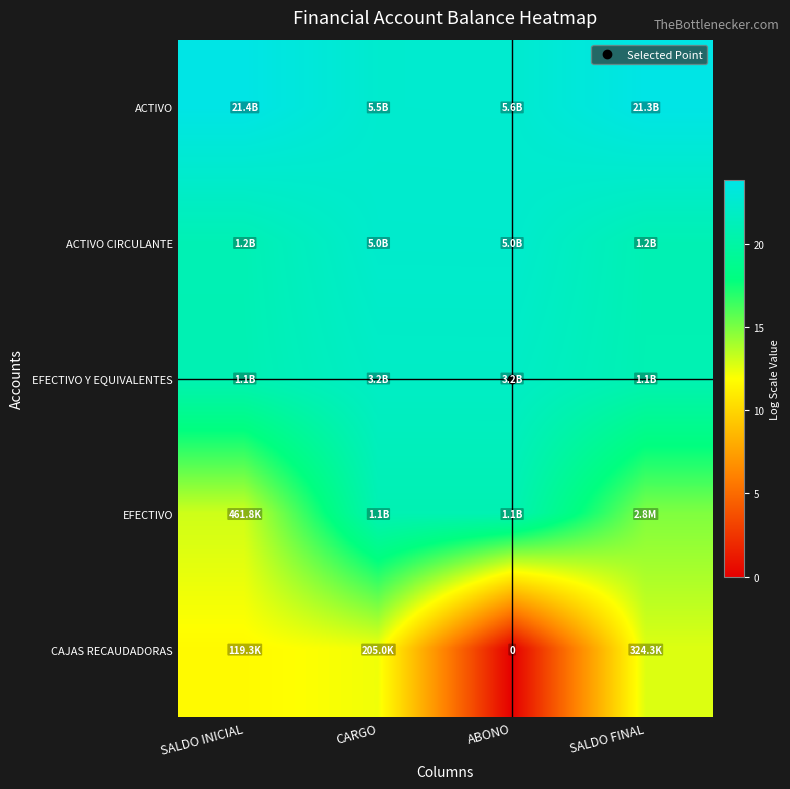

What is the sum of the ACTIVO values at ABONO and CARGO?

44.9